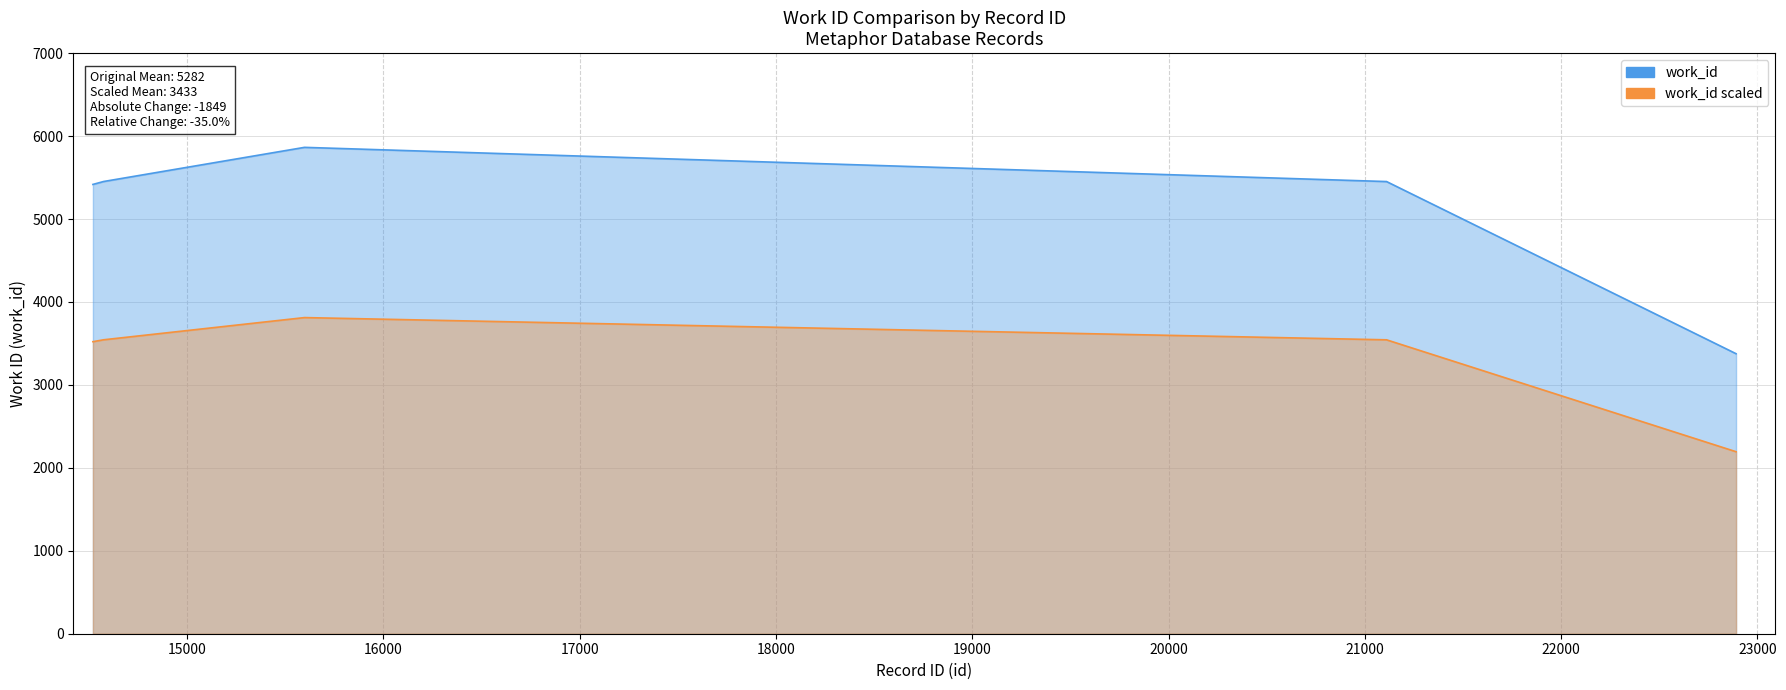

Count the number of data series in this chart.

2